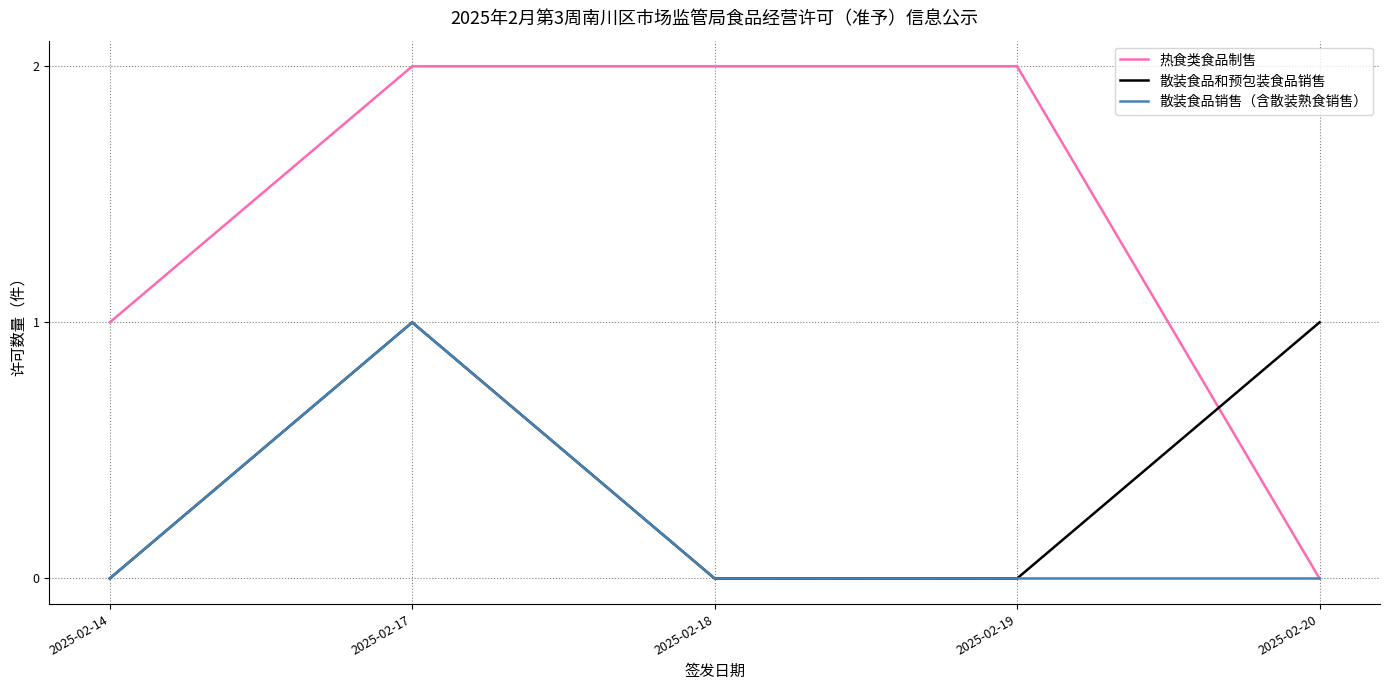

The 散装食品销售（含散装熟食销售） series shows -1 at 2025-02-19. True or false?

False